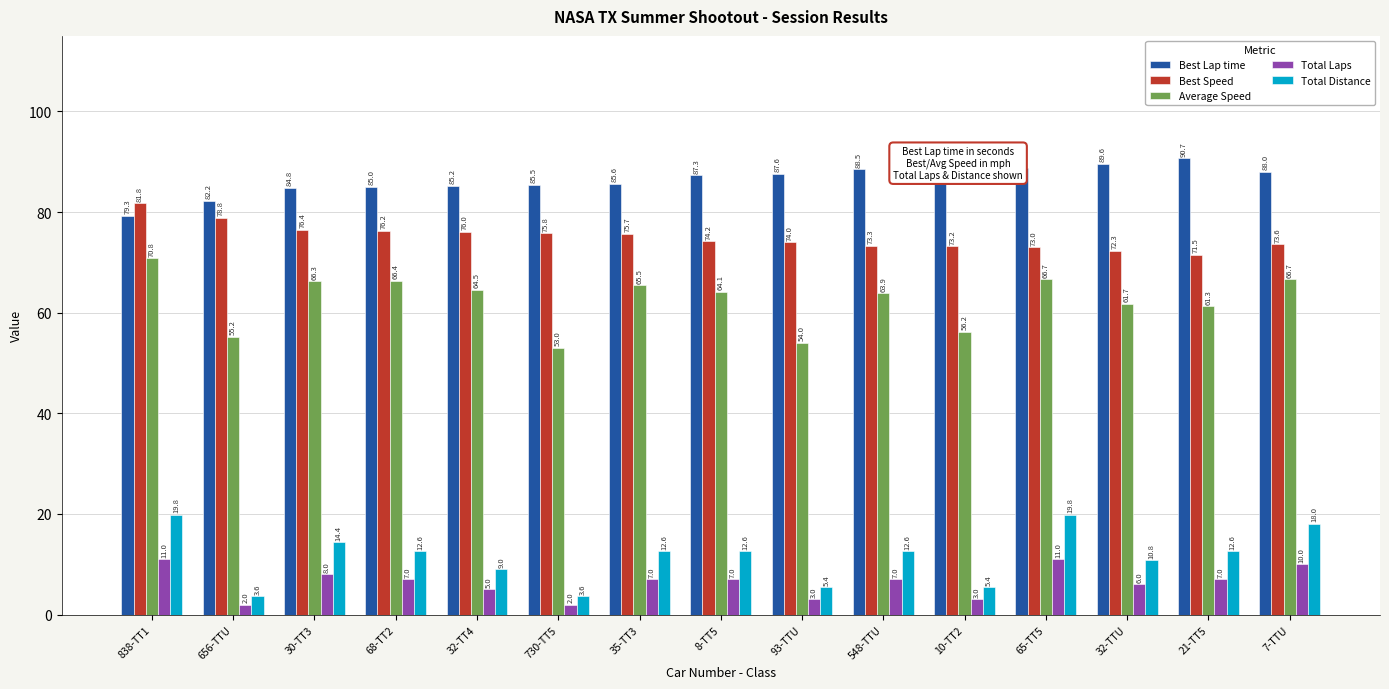

What is the label of the 3rd bar from the right?

32-TTU